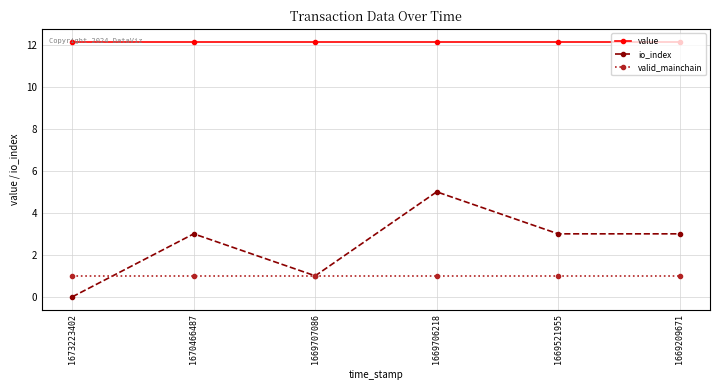

Rank the series at 1669521955 from highest to lowest value.

value, io_index, valid_mainchain